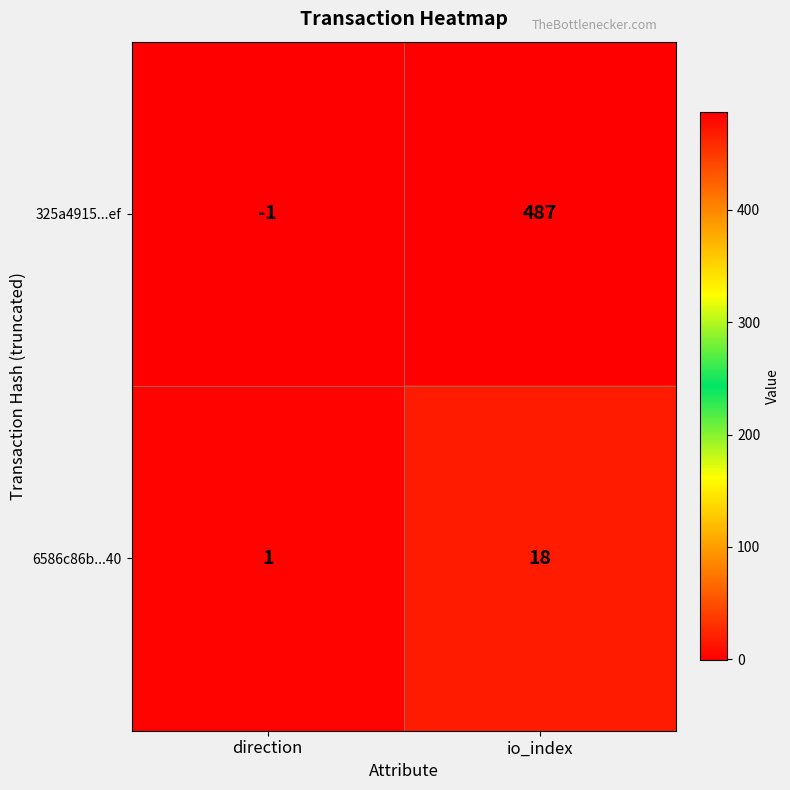

How many values in 325a4915...ef are above zero?

1